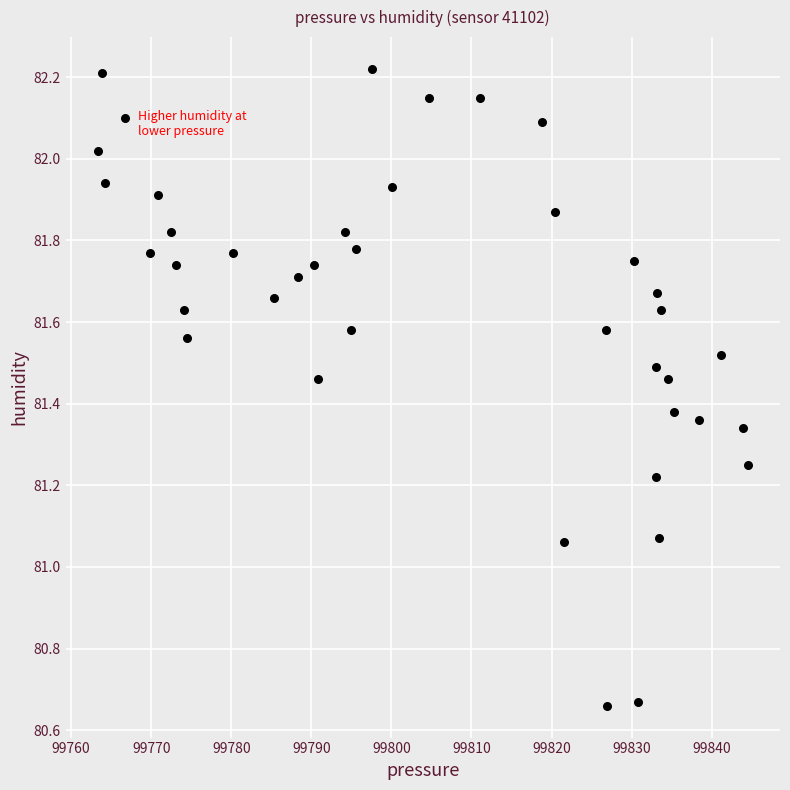

What is the range of Y values (max minus min)?

1.6